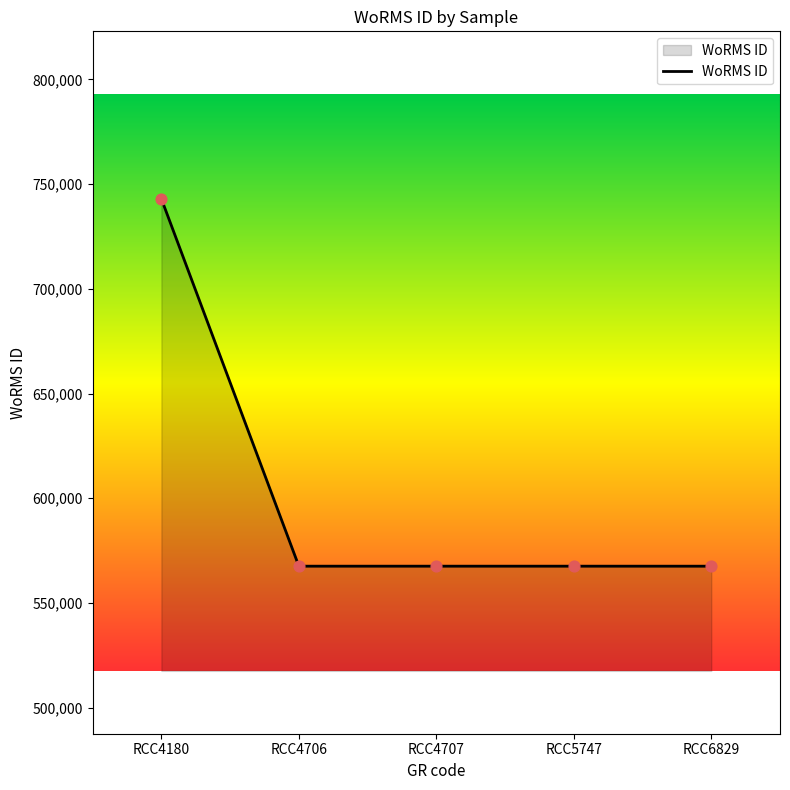

Between RCC4180 and RCC5747, which is larger?

RCC4180